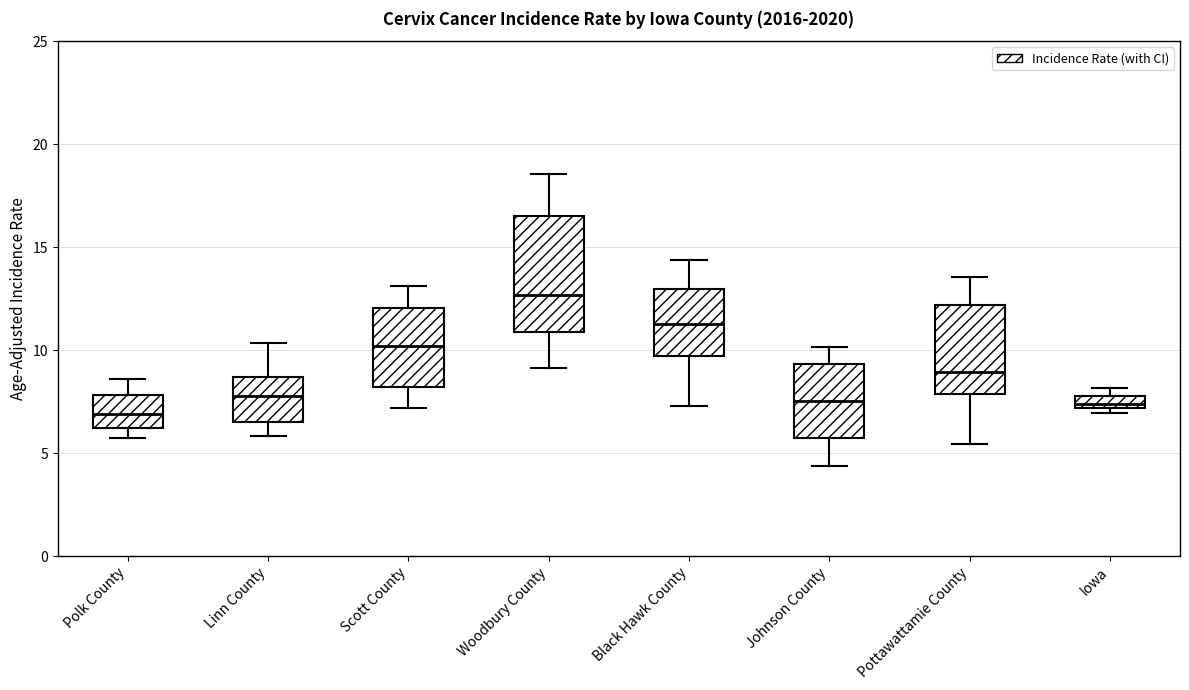

Which box's median line is the highest?

Woodbury County